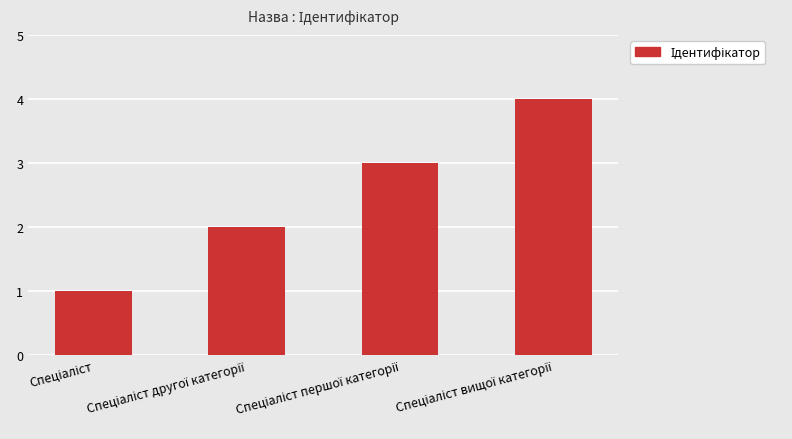

Reading left to right, what are all the values shown in this chart?

1	2	3	4